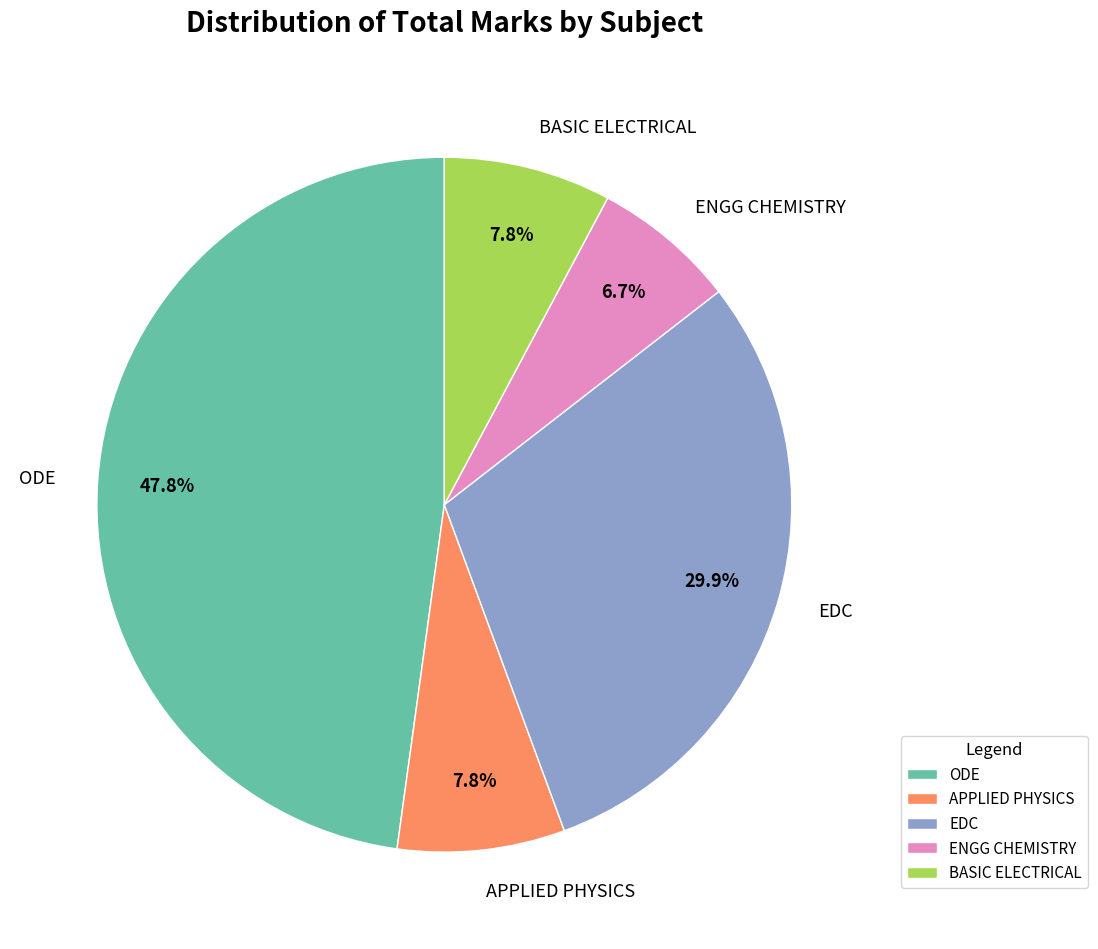

To the nearest percent, what is the difference between the largest and smallest slice percentages?

41%